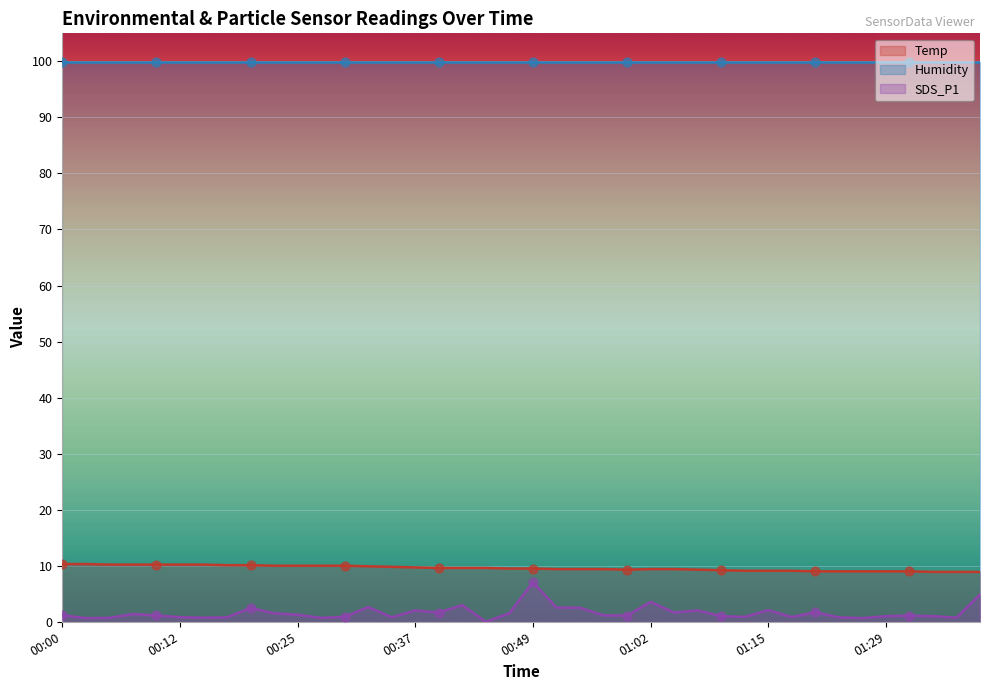

Which series reaches the minimum Y coordinate?

SDS_P1